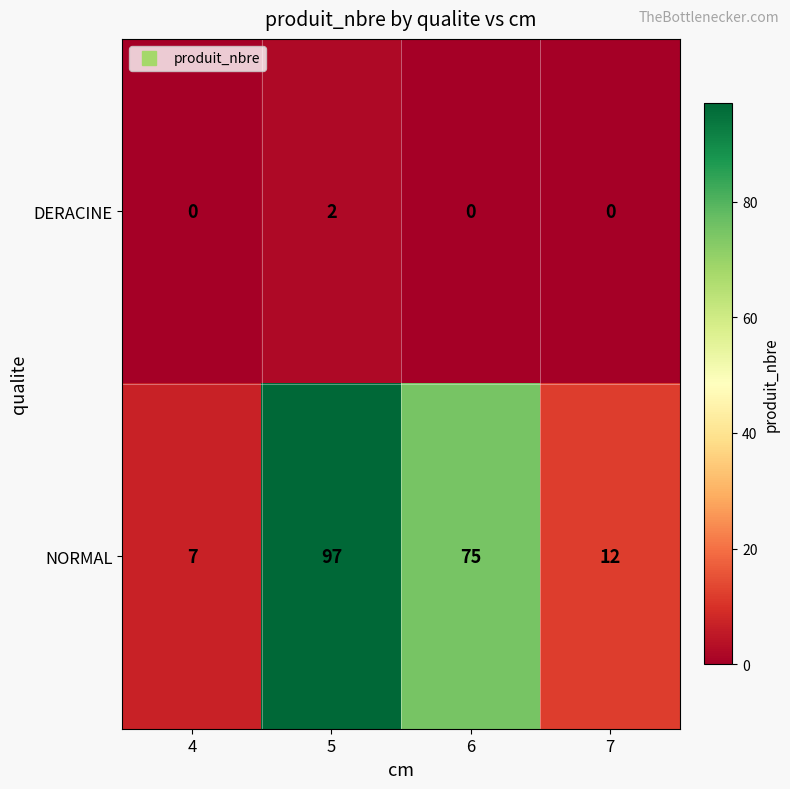

List the series in order of their overall mean, lowest first.

DERACINE, NORMAL